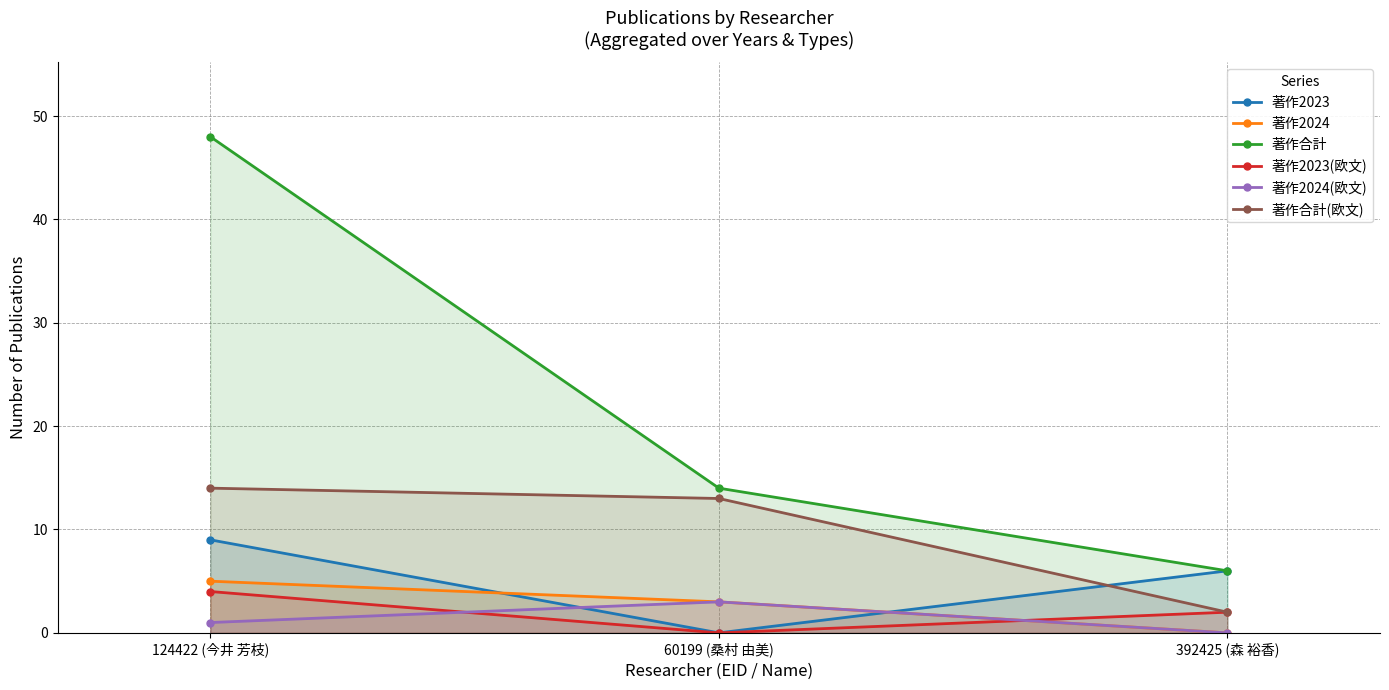

Reading left to right, what are all the values shown in this chart?

著作2023: 9	0	6
著作2024: 5	3	0
著作合計: 48	14	6
著作2023(欧文): 4	0	2
著作2024(欧文): 1	3	0
著作合計(欧文): 14	13	2